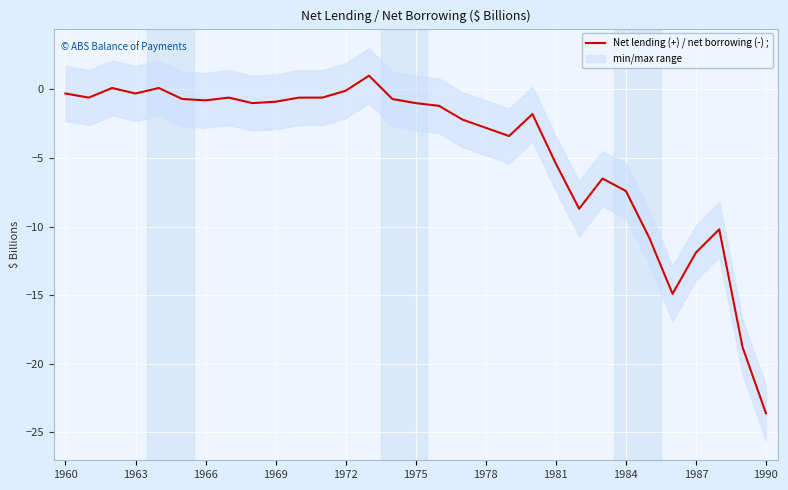

What is the highest value of the Net lending (+) / net borrowing (-) ; series?

1.0